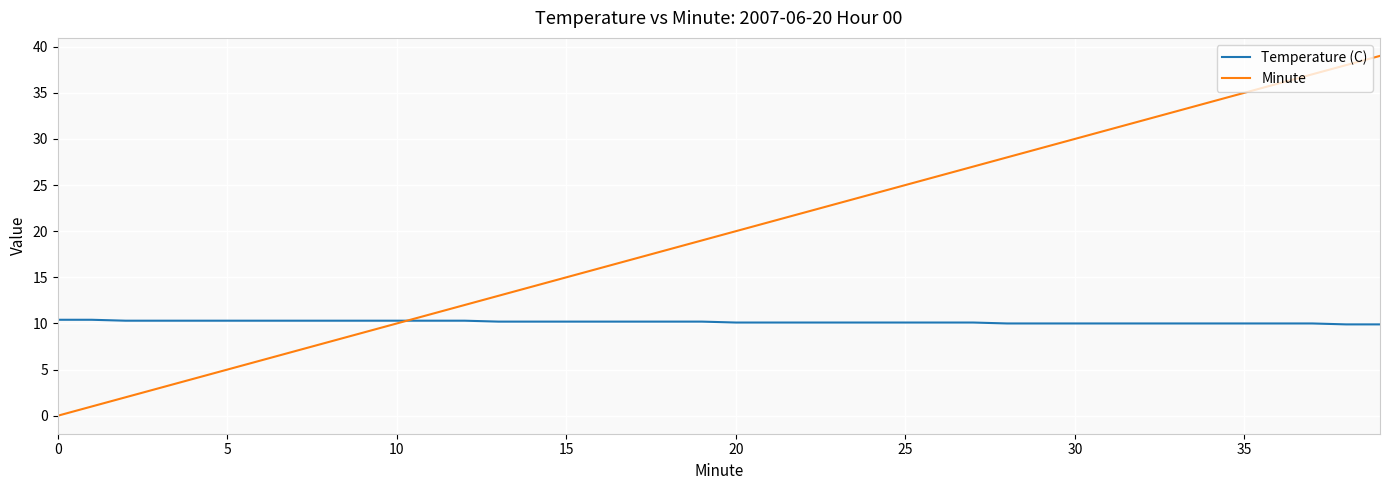

Which series has the largest total across all categories?

Minute